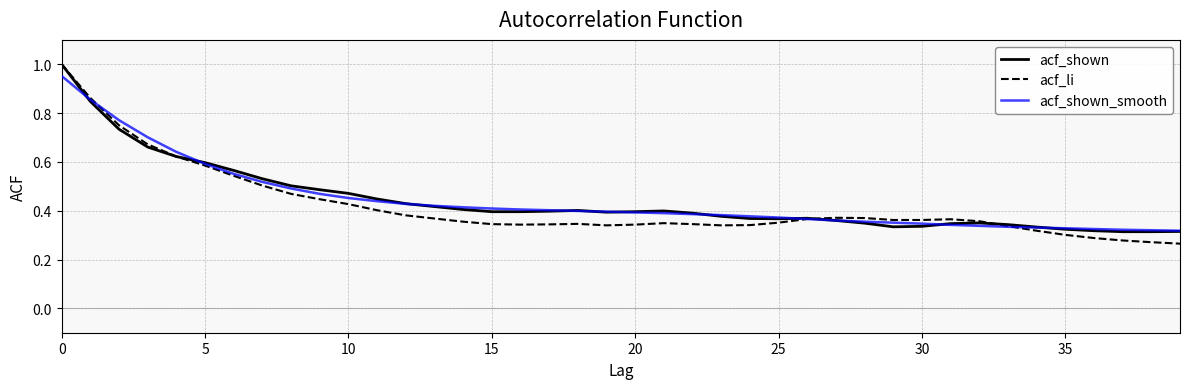

Count the number of data series in this chart.

3